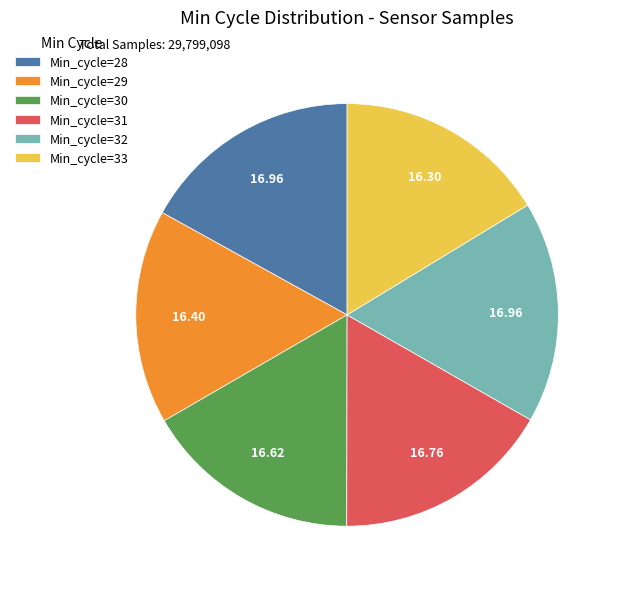

Is Min_cycle=33 the majority of the pie?

No